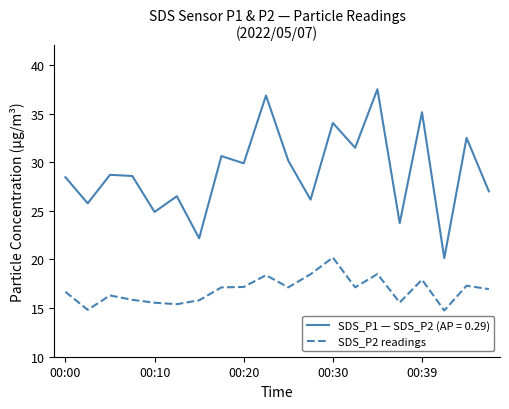

List the series in order of their peak value, highest first.

SDS_P1 — SDS_P2 (AP = 0.29), SDS_P2 readings